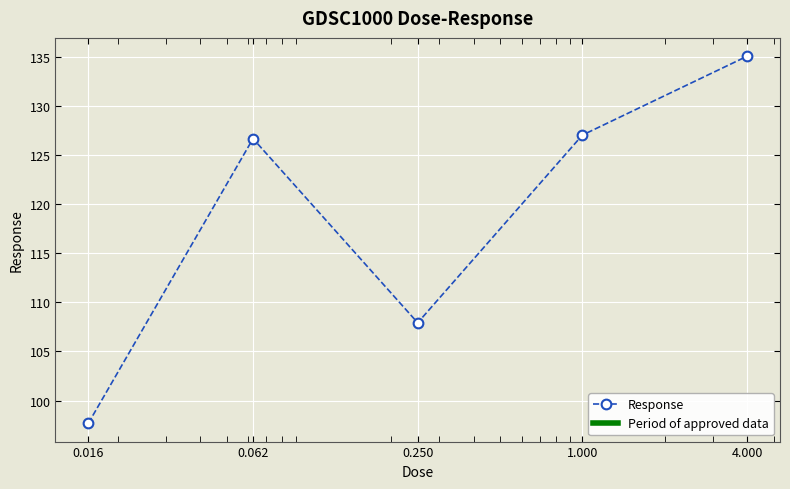

What is the greatest value displayed?

135.1